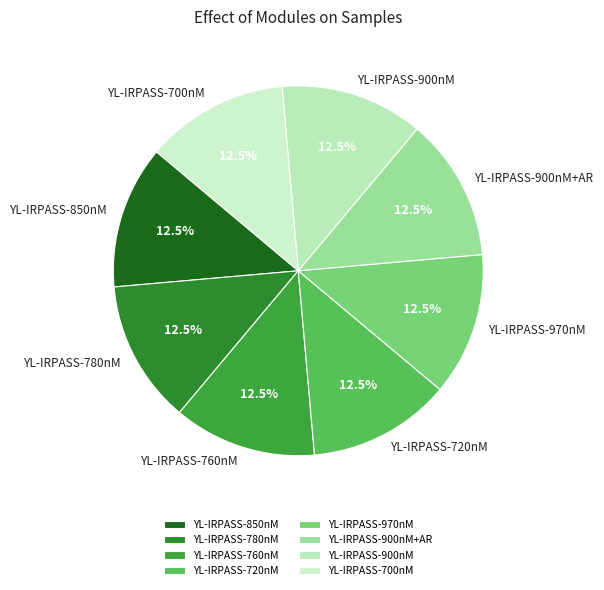

Approximately how many times larger is the value at YL-IRPASS-900nM compared to YL-IRPASS-850nM?

1.0